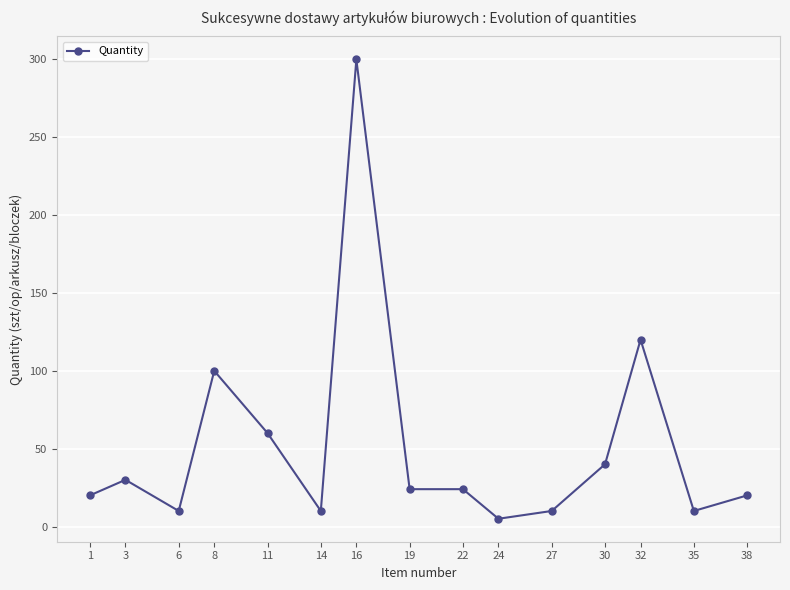

How many lines are shown in the chart?

1